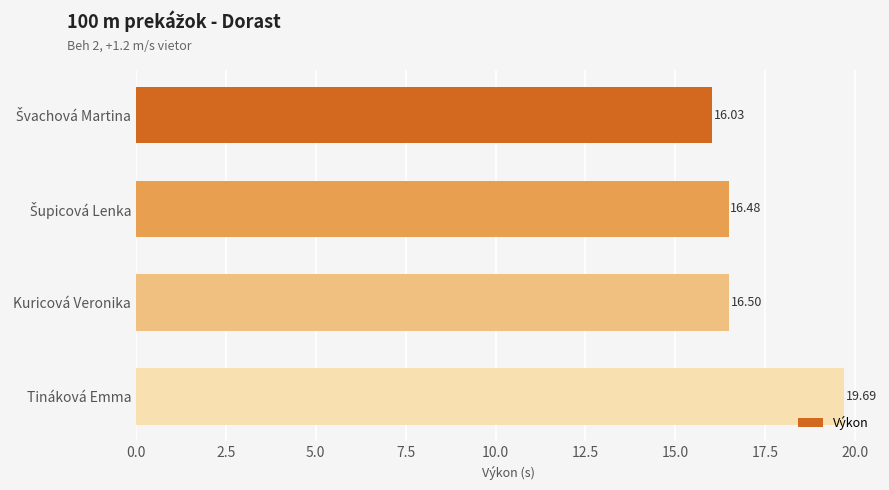

Approximately how many times larger is the value at Kuricová Veronika compared to Tináková Emma?

0.8